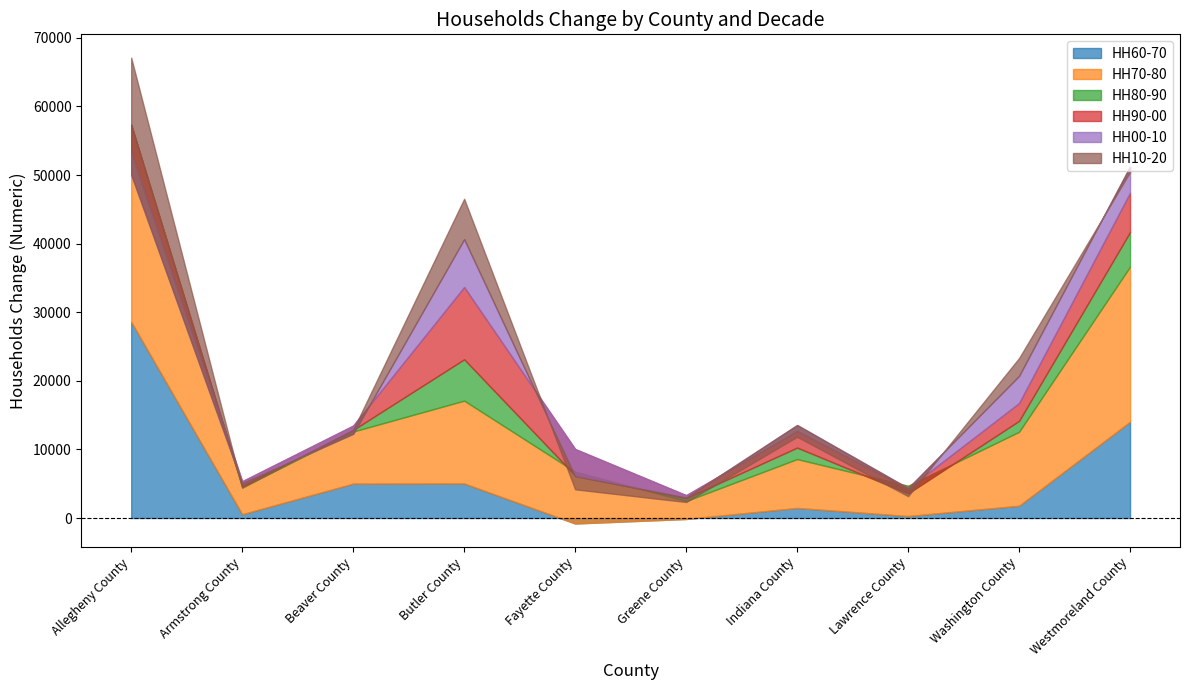

How many distinct data groups are displayed?

6